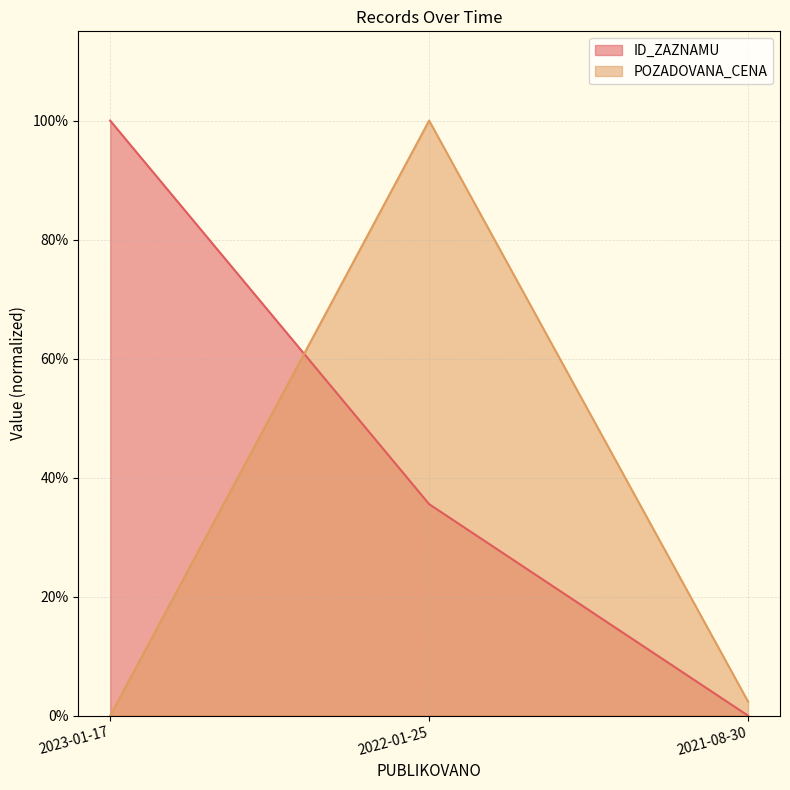

Which label corresponds to the smallest value in the chart?

2021-08-30